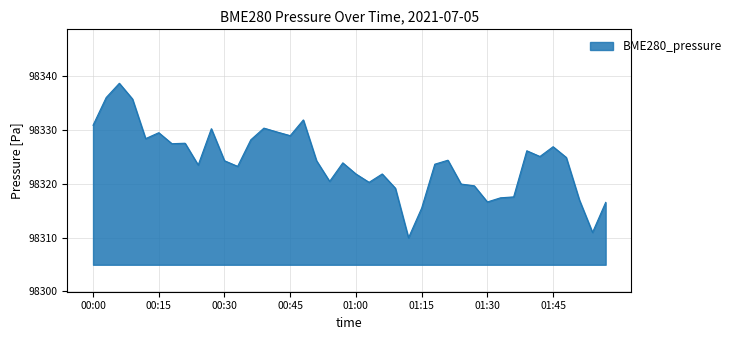

What is the greatest value displayed?

98338.6